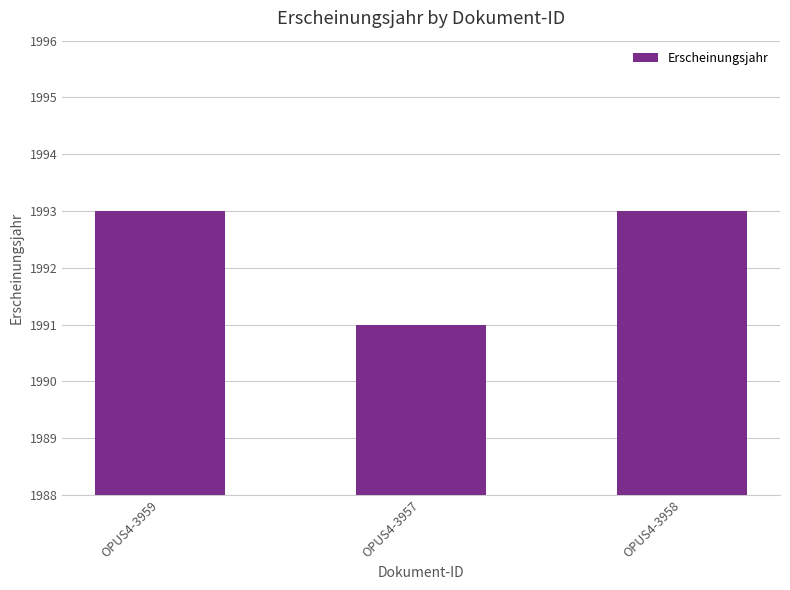

Which label corresponds to the smallest value in the chart?

OPUS4-3957